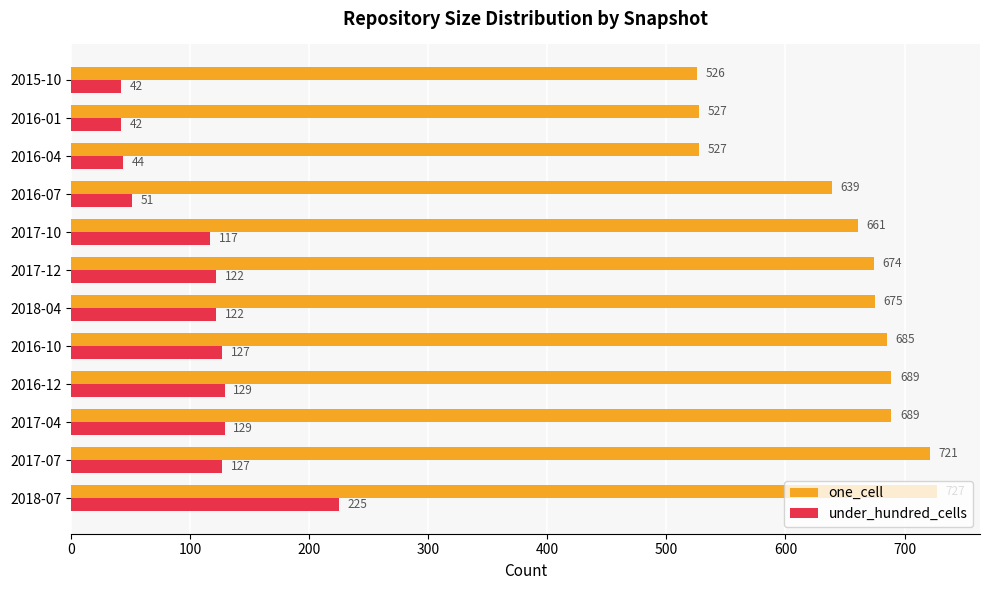

What is the spread (max minus min) of values at 2018-07?

502